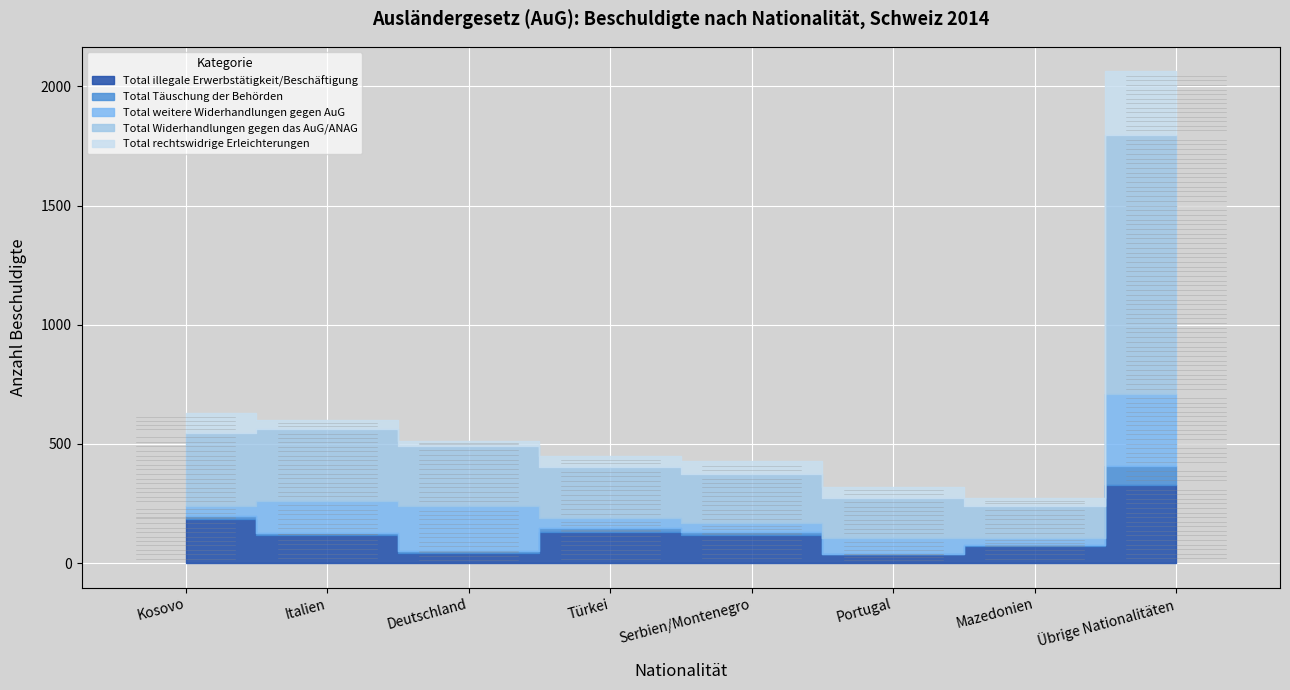

What is the maximum value shown in the chart?

1085